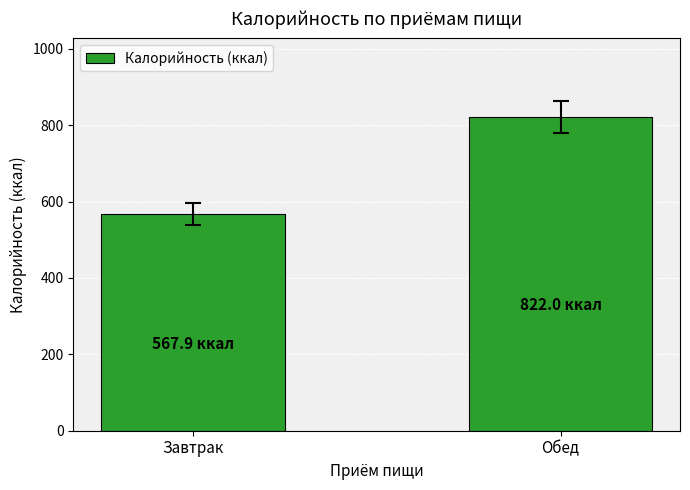

What is the label of the 2nd bar from the right?

Завтрак